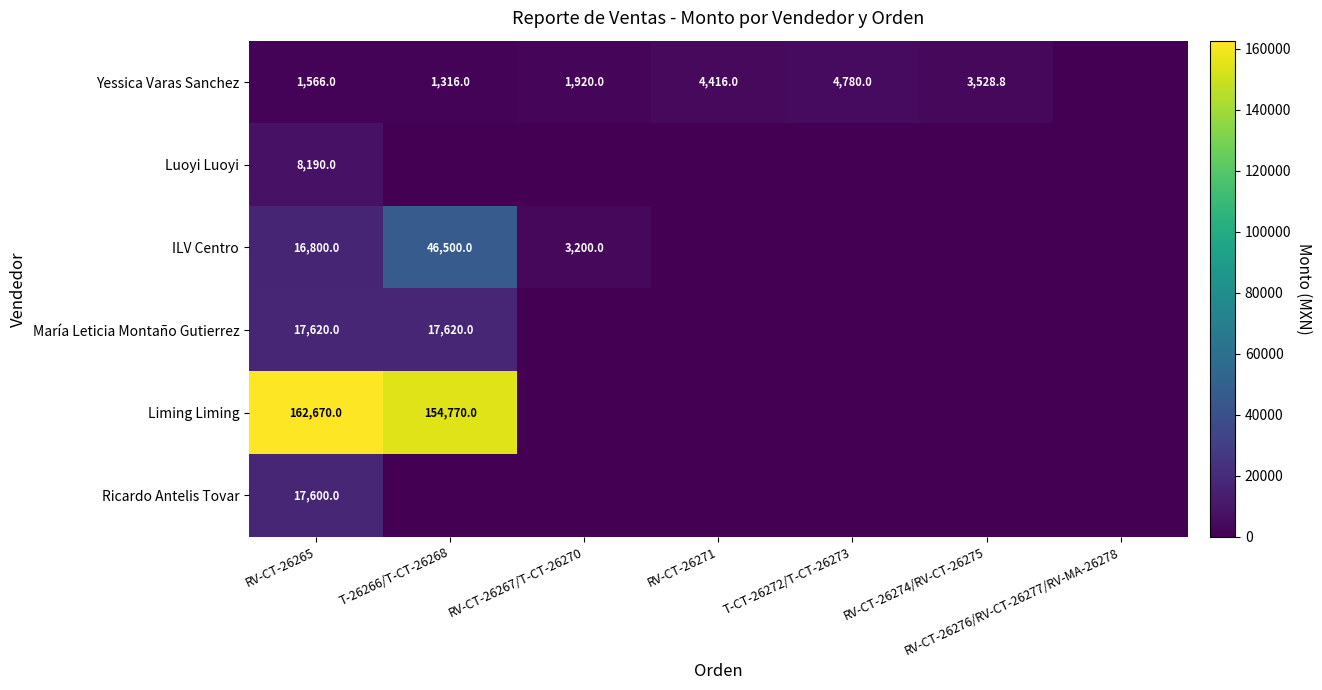

What is the greatest value displayed?

162670.0